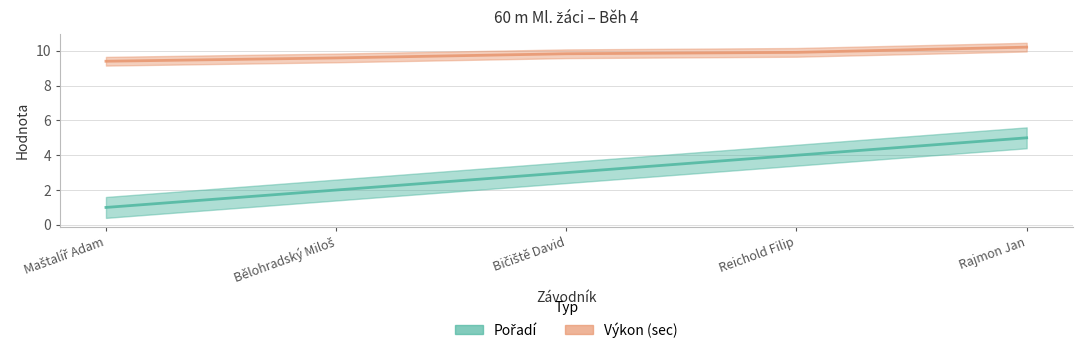

What is the total value across all series at Bičiště David?

12.8